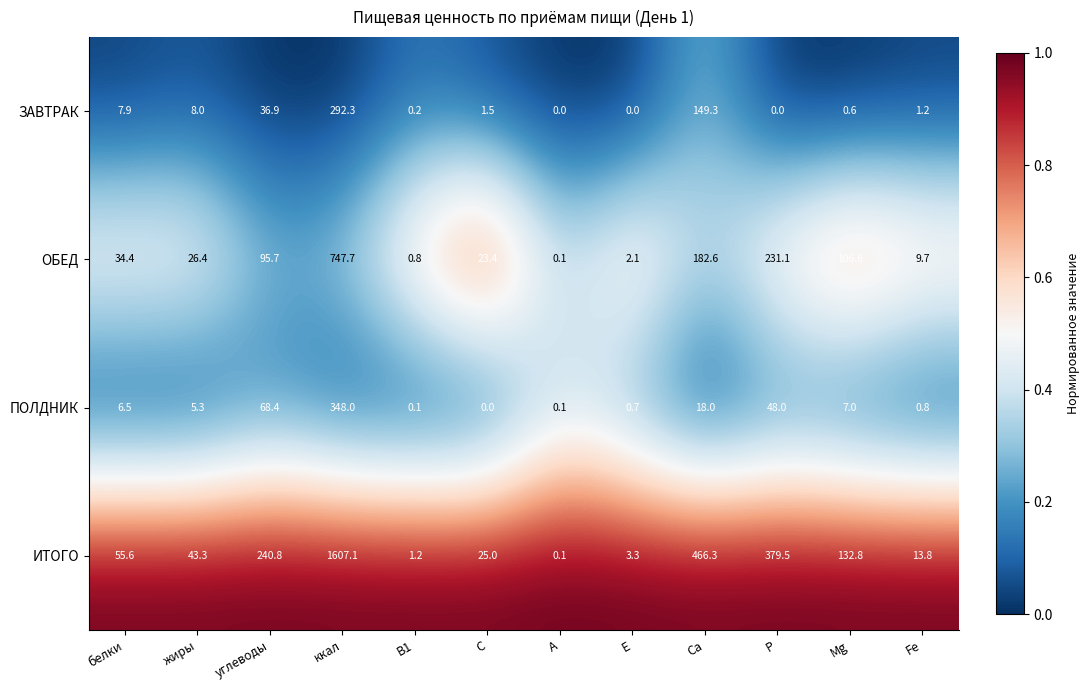

How many series are shown in this chart?

4